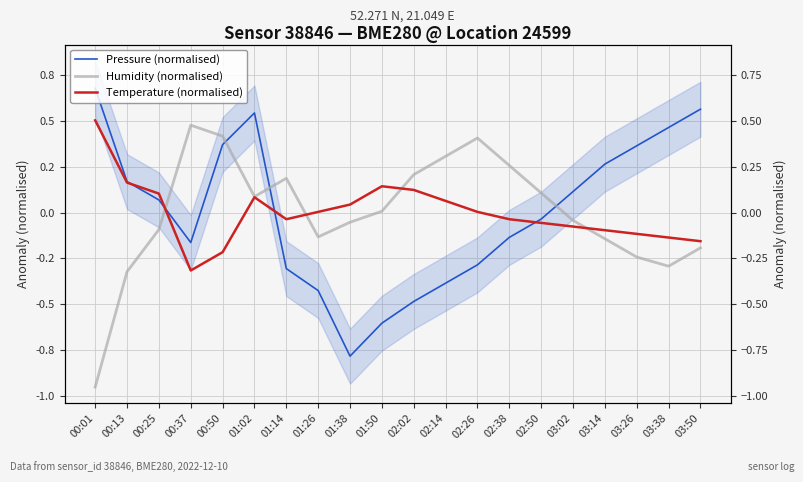

What is the difference between the maximum and minimum values in the Temperature (normalised) series?

0.8